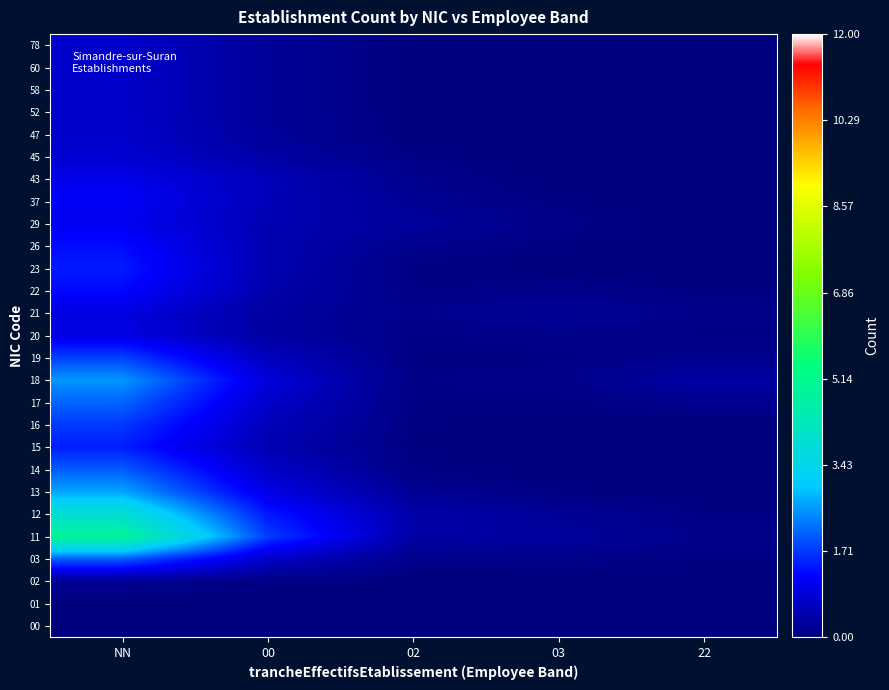

The value of 58 at 22 is 0.0. True or false?

True